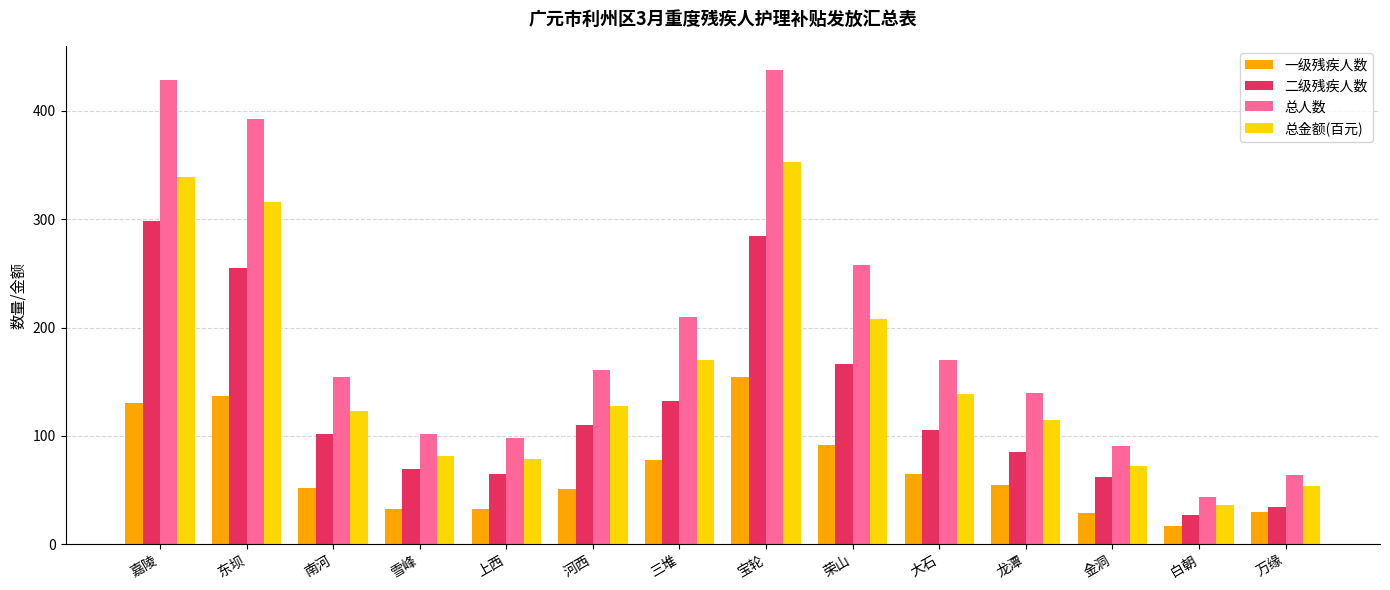

What is the label of the 14th bar from the right?

嘉陵